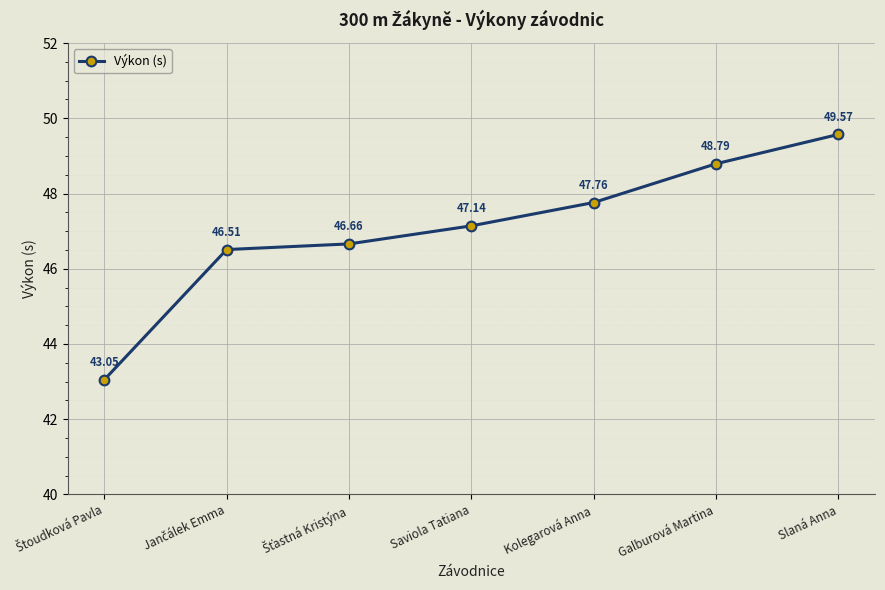

Approximately how many times larger is the value at Kolegarová Anna compared to Galburová Martina?

1.0